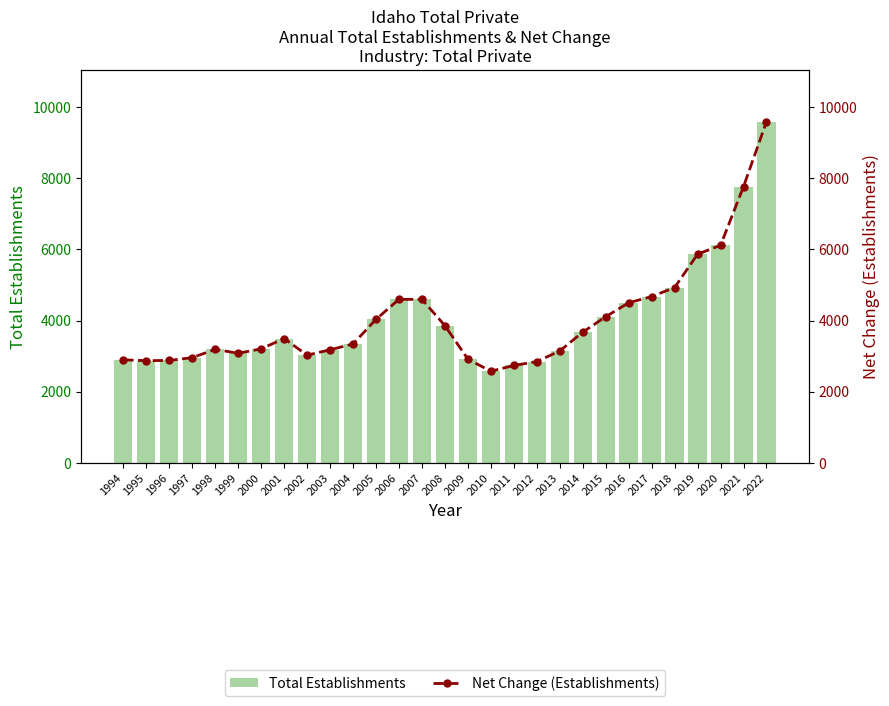

Is it true that Total Establishments equals 6663 at 2008?

False